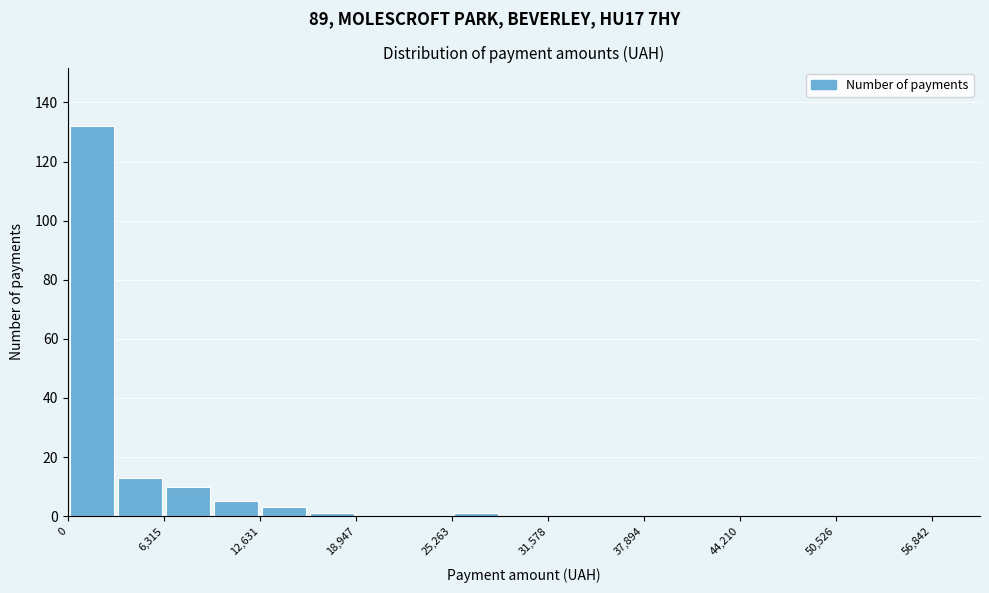

Around what value on the x-axis is the tallest bar? Give the approximate position of its centre, as read against the axis.

2000